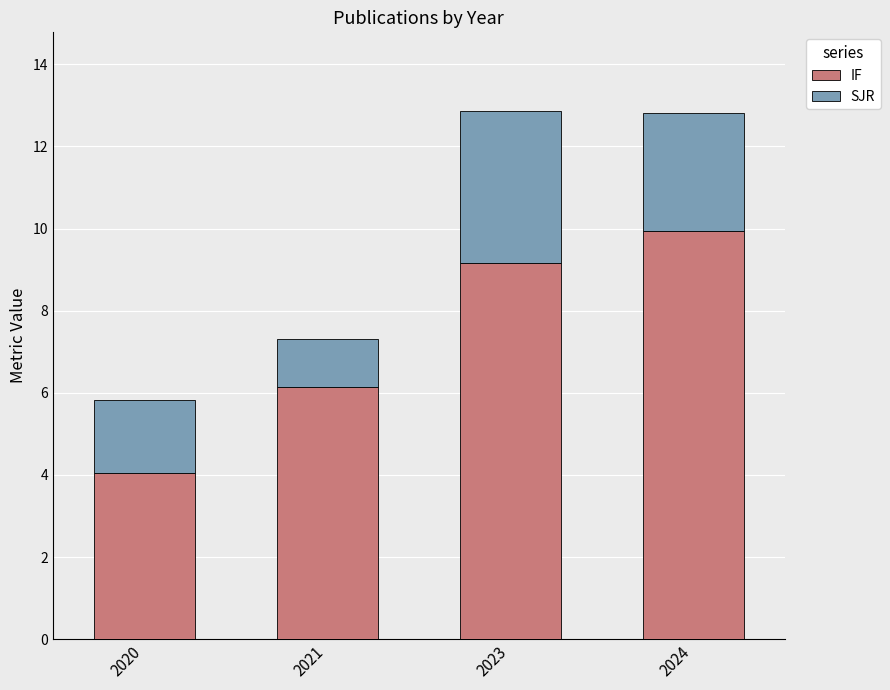

At which label does IF first exceed 9?

2023